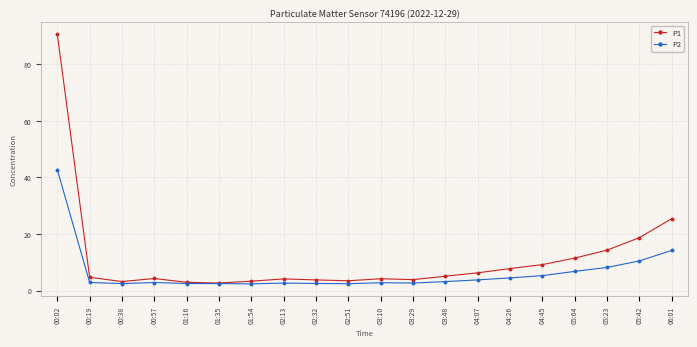

Which series has the widest spread of values?

P1